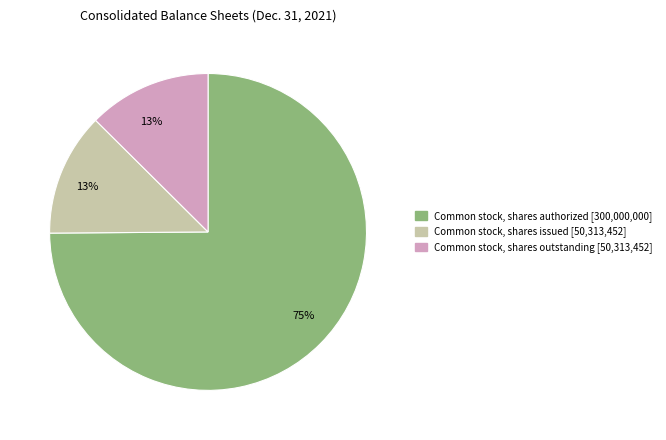

Is there any slice that represents more than half of the pie?

Yes